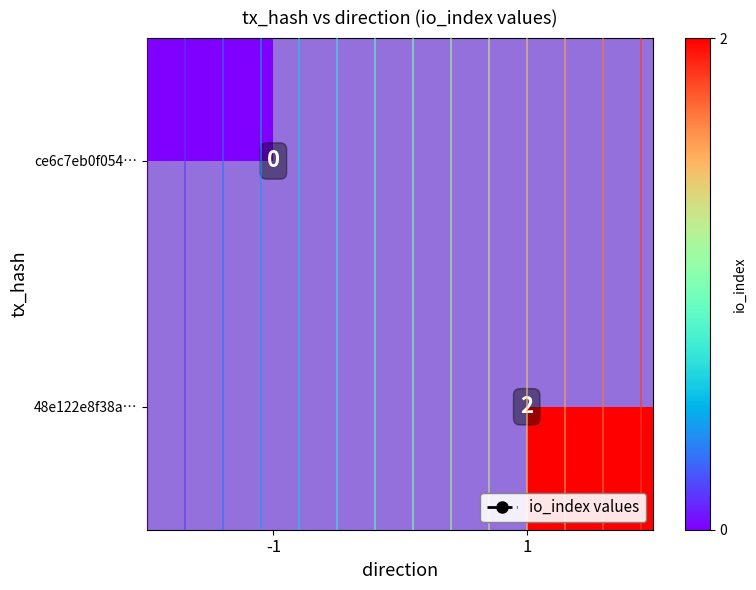

List the series in order of their peak value, lowest first.

row_0, row_1